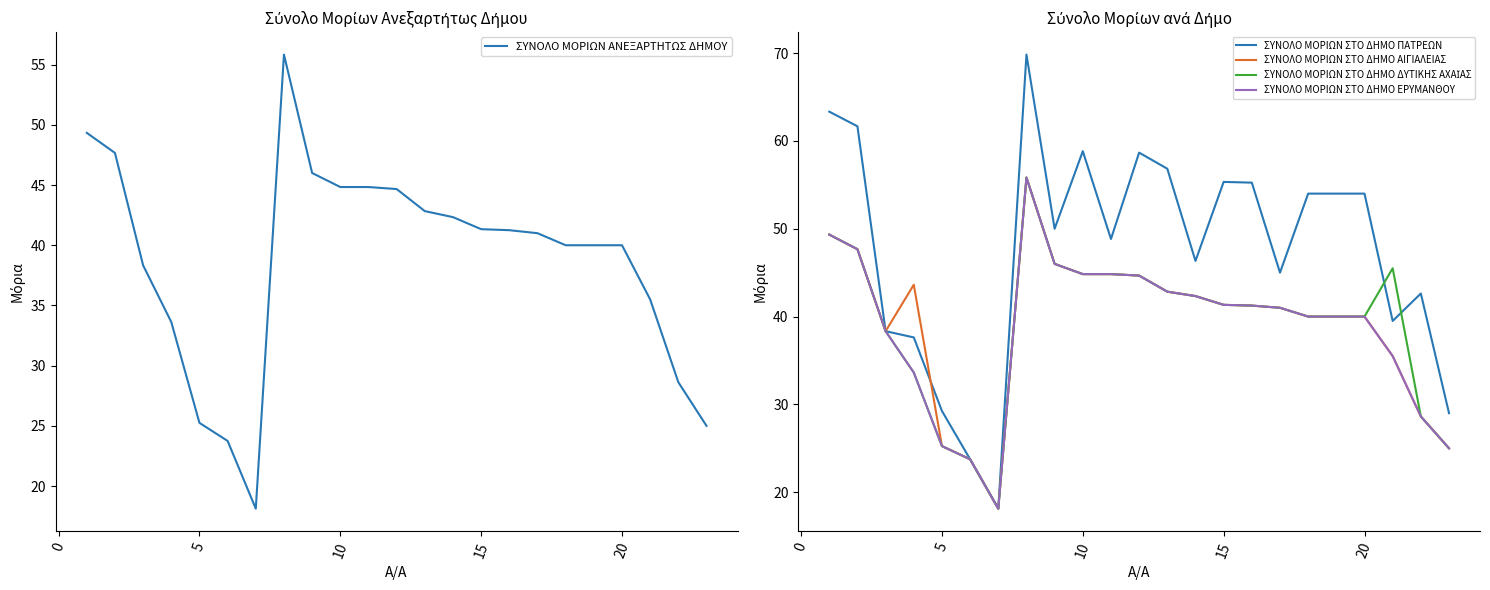

What is the minimum value shown in the chart?

18.1